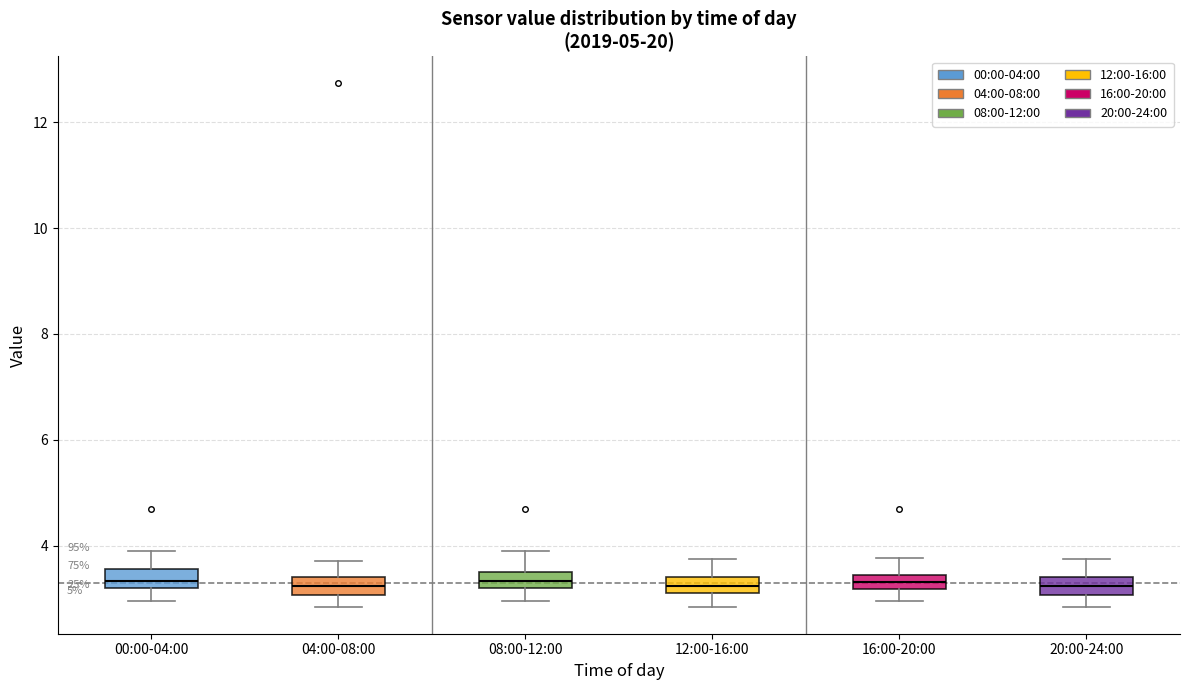

Where does the upper whisker of the box for 16:00-20:00 end on the y-axis? The values are not printed on the chart, so give them approximately, as read against the axis.

3.8